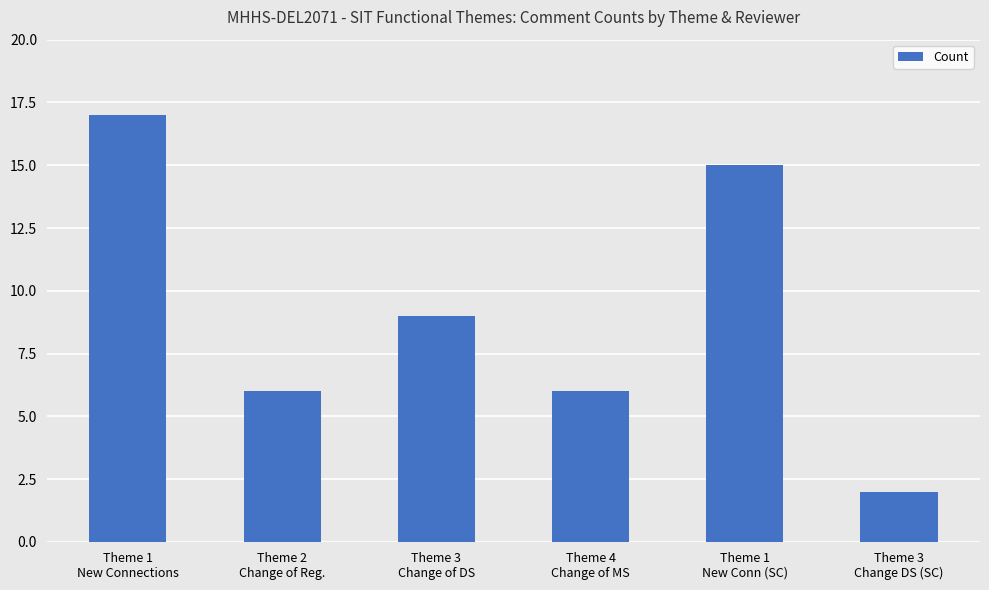

What is the smallest value displayed?

2